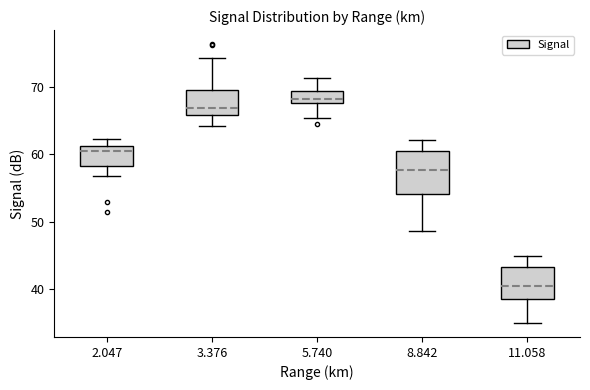

Where is the upper edge of the box at x = 2.047 on the y-axis? The values are not printed on the chart, so give them approximately, as read against the axis.

61